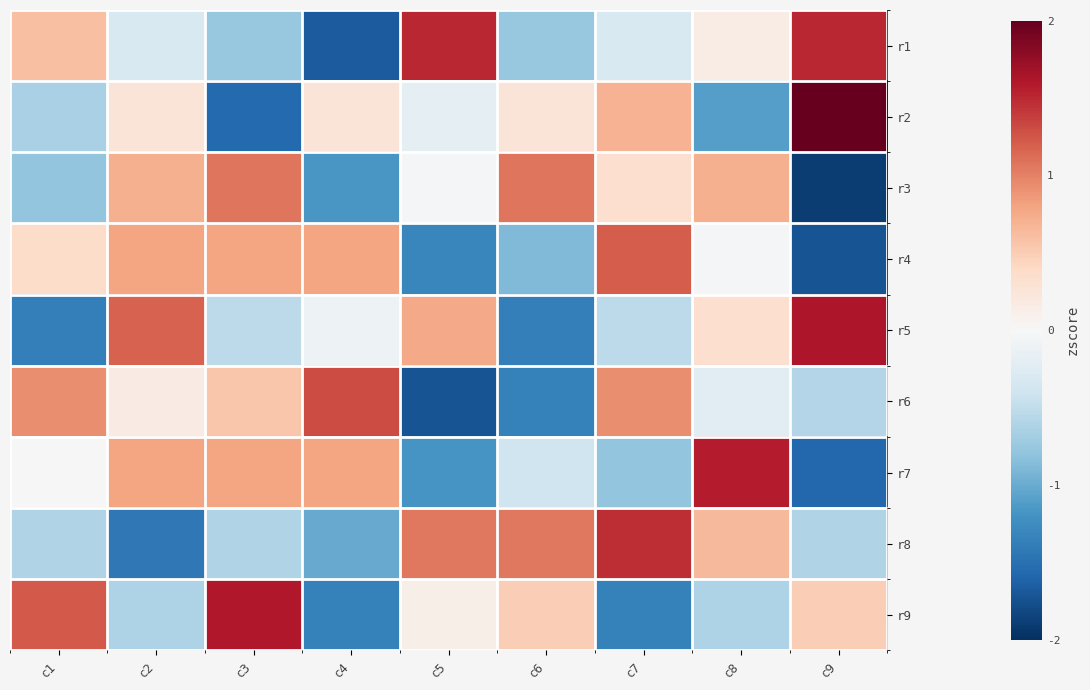

What is the spread (max minus min) of values at c5?

3.2